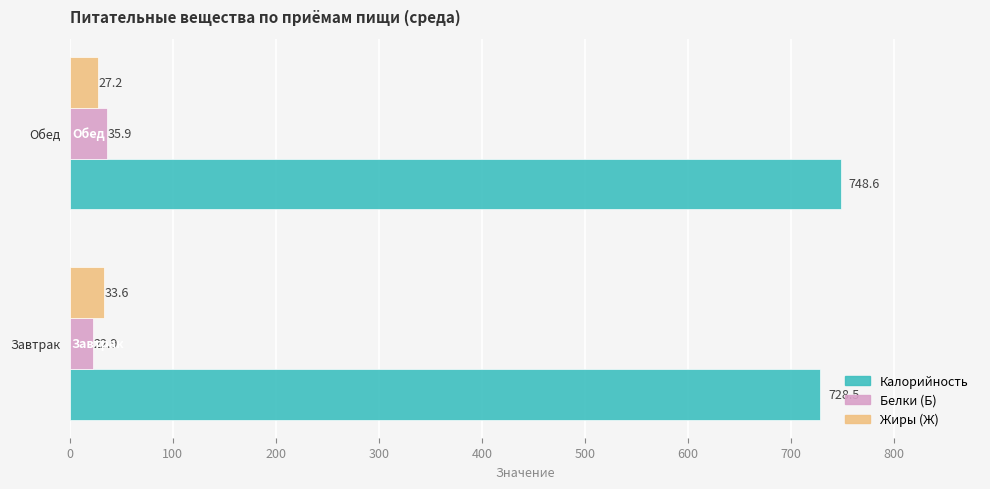

Which category has the highest value across all series?

Обед